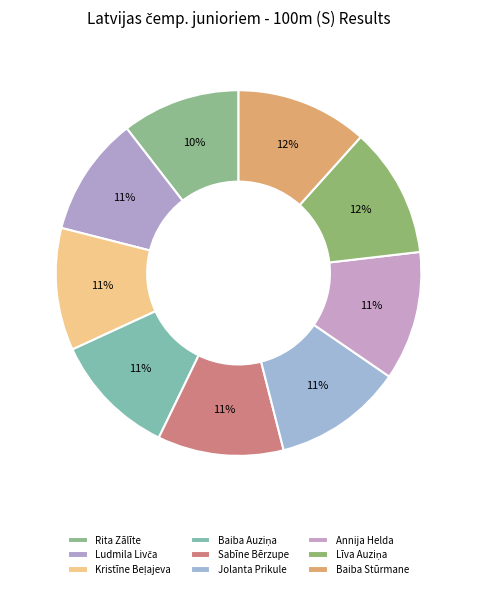

To the nearest percent, what portion does Jolanta Prikule represent?

11%